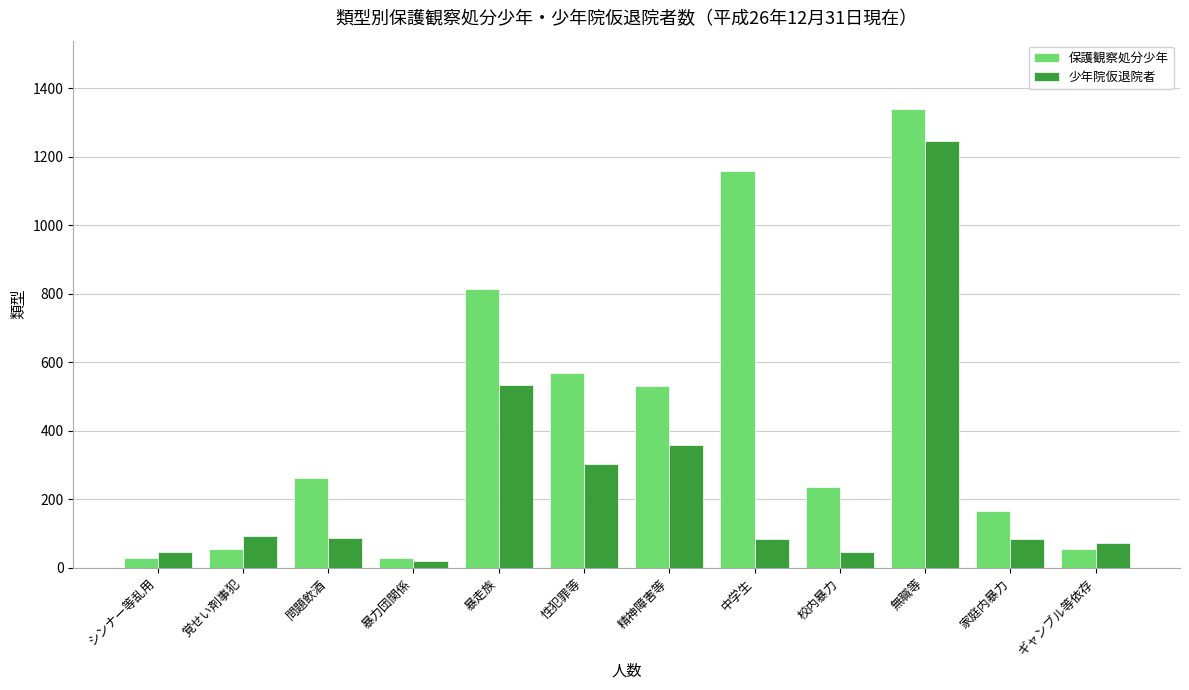

Rank the series by their maximum value, from highest to lowest.

保護観察処分少年, 少年院仮退院者